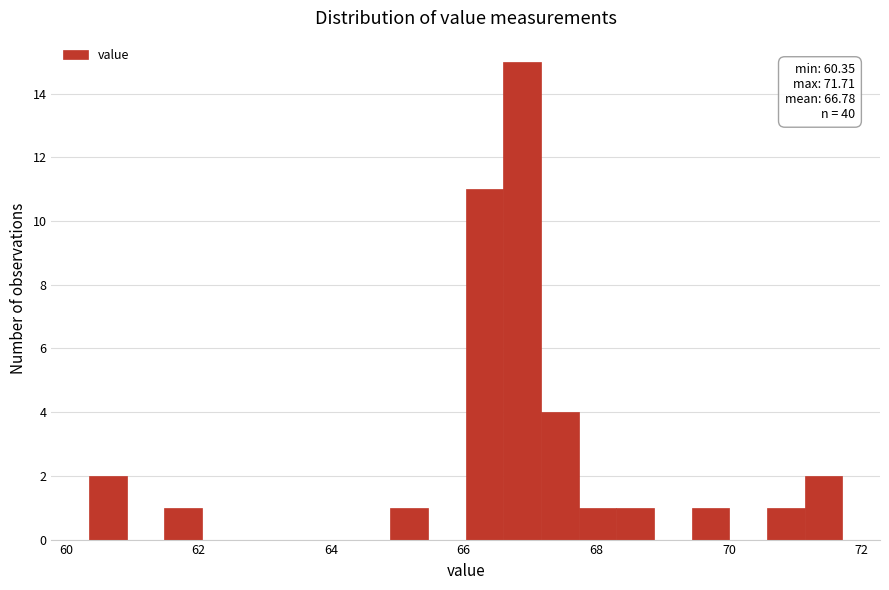

Around what value on the x-axis is the tallest bar? Give the approximate position of its centre, as read against the axis.

66.8